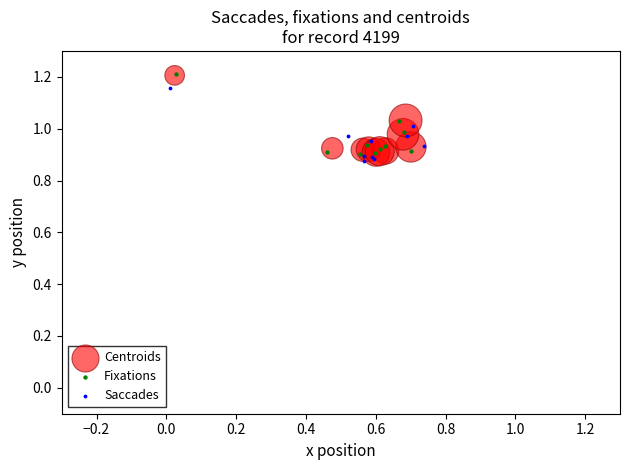

Which series has the largest Y range (max minus min)?

Fixations